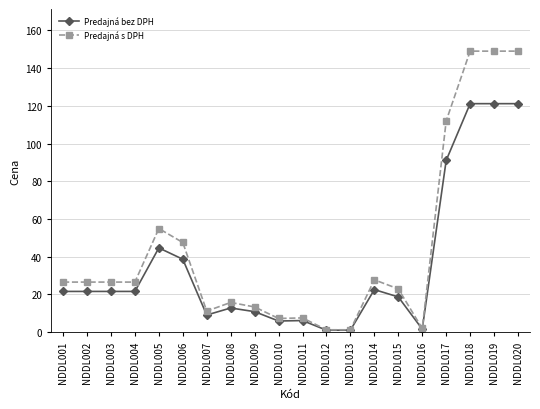

How many data points does each series have?

20